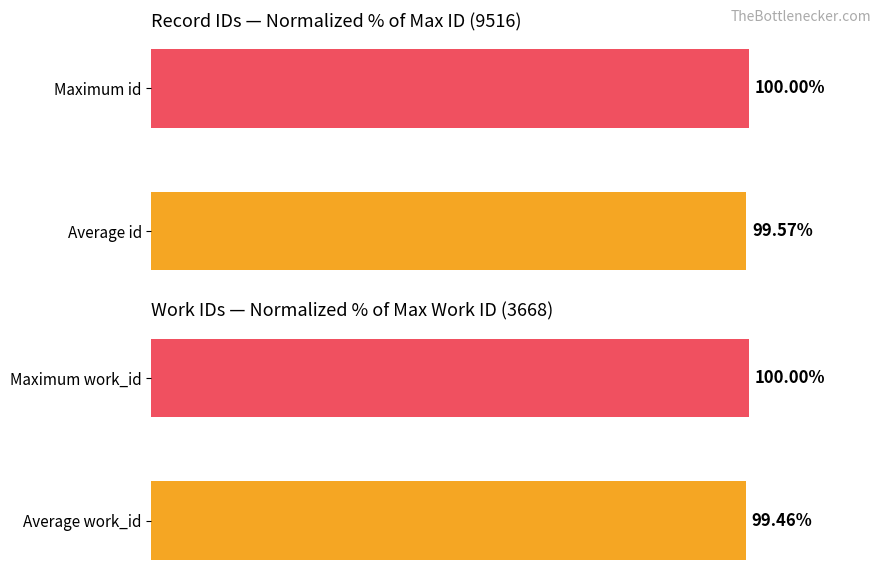

How many bars are there in each group?

2